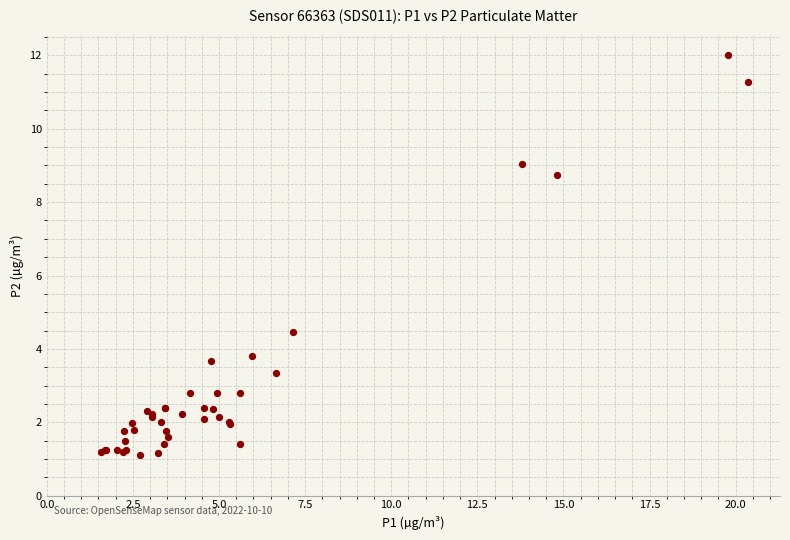

What Y value in the scatter plot is closest to 6?

4.5